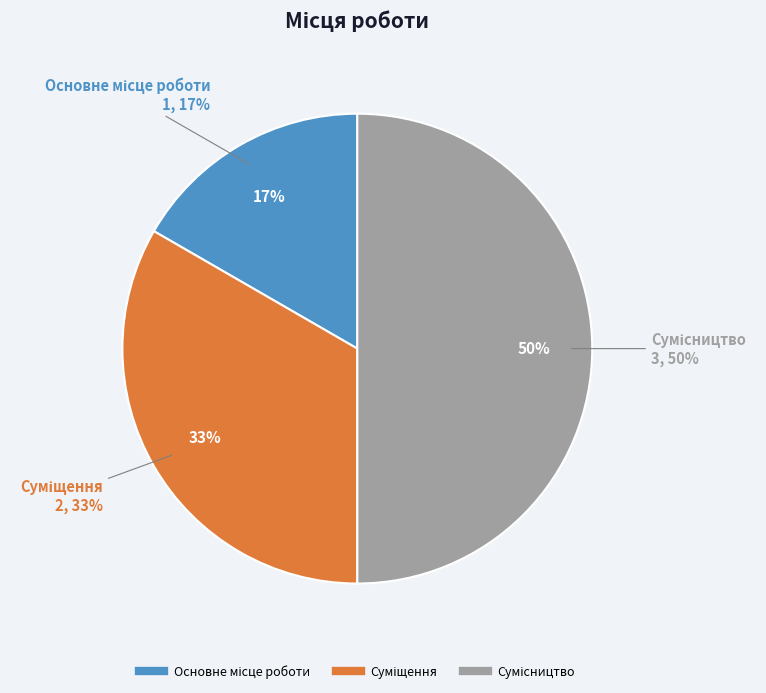

Which slice is the smallest?

Основне місце роботи